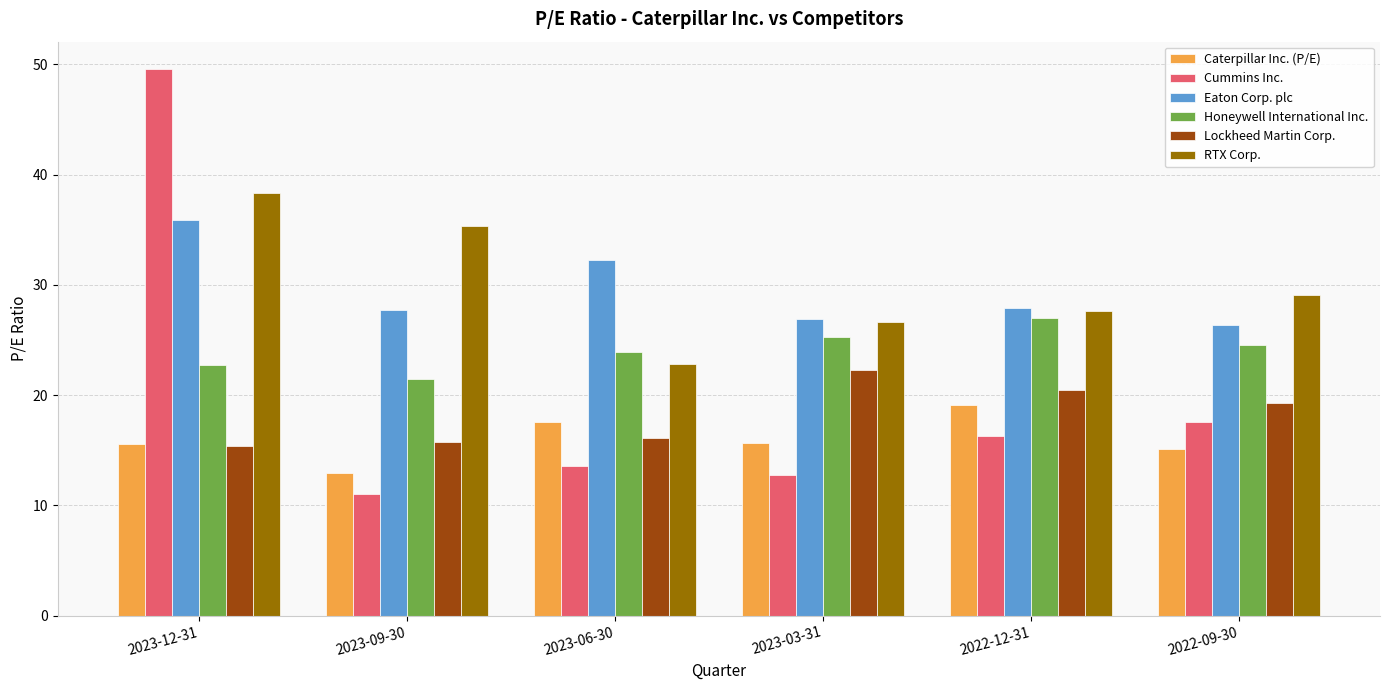

Count the number of data series in this chart.

6